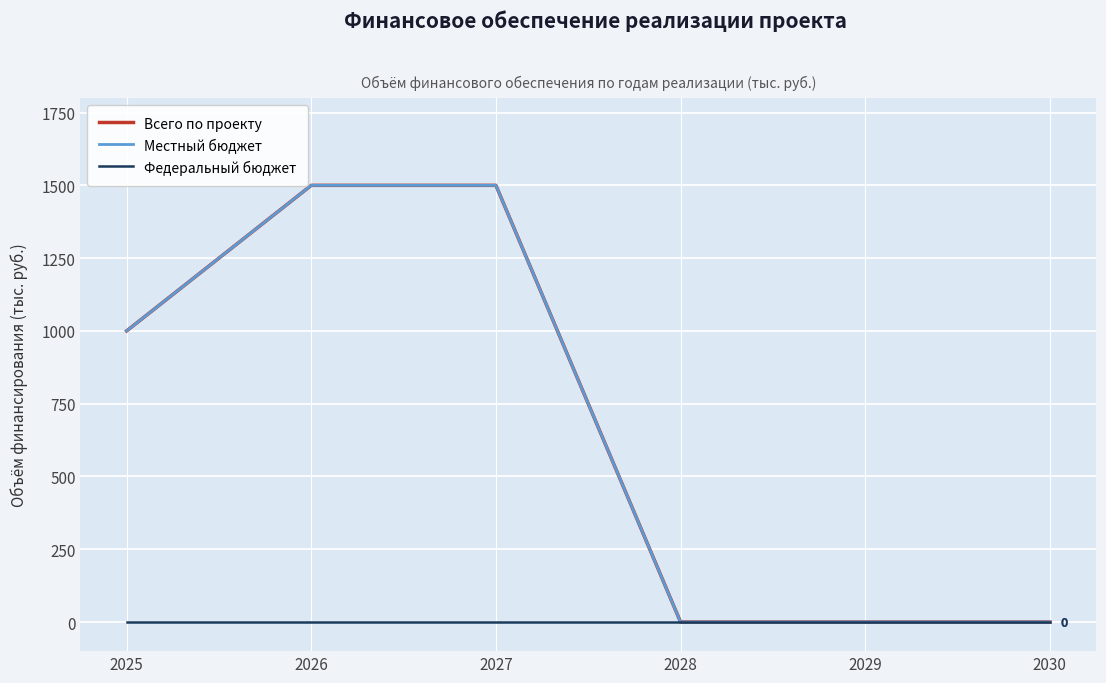

Reading left to right, list all the values displayed in this chart.

Всего по проекту: 2025=1000	2026=1500	2027=1500	2028=0	2029=0	2030=0
Местный бюджет: 2025=1000	2026=1500	2027=1500	2028=0	2029=0	2030=0
Федеральный бюджет: 2025=0	2026=0	2027=0	2028=0	2029=0	2030=0